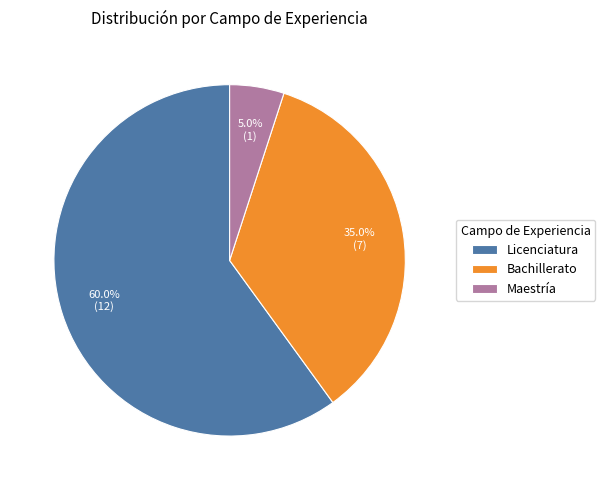

To the nearest percent, what is the combined percentage of Bachillerato and Licenciatura?

95%